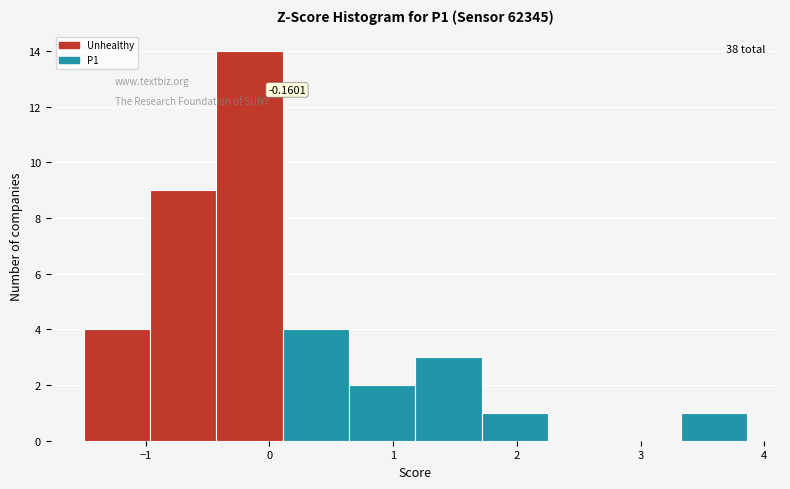

Which range on the x-axis has the tallest bar?

-0.4 to 0.1